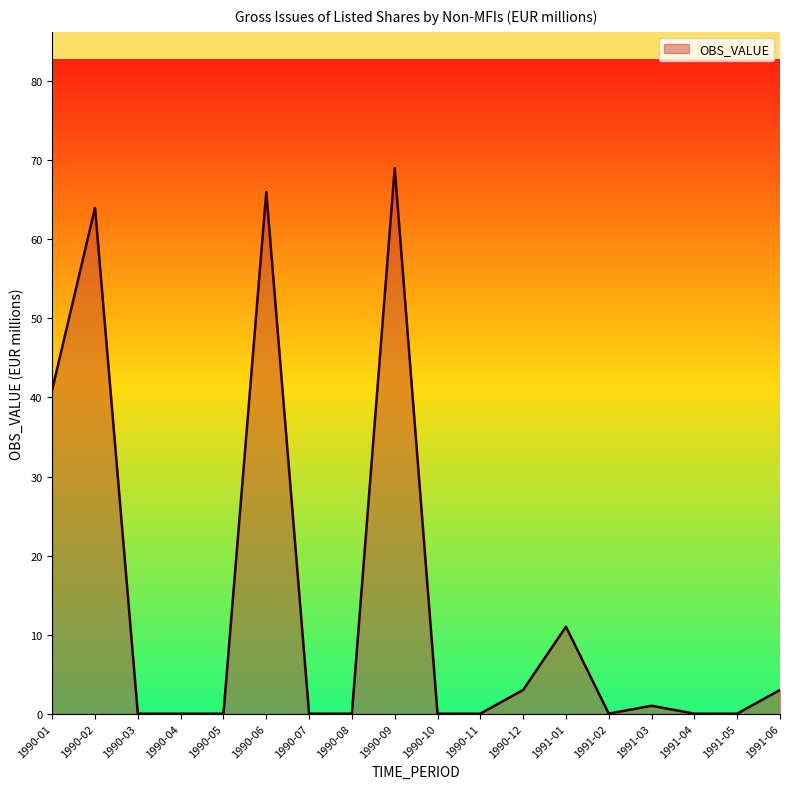

What is the greatest value displayed?

69